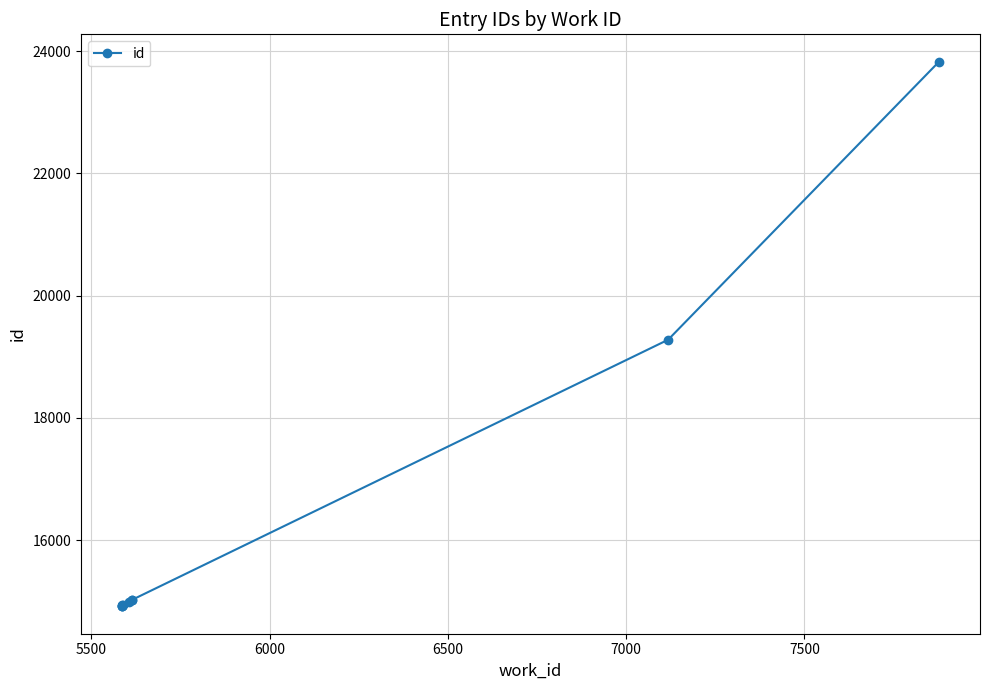

What is the maximum value shown in the chart?

23828